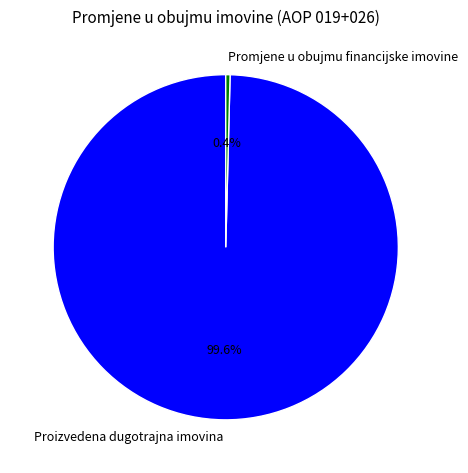

What is the ratio of the value at Proizvedena dugotrajna imovina to the value at Promjene u obujmu financijske imovine?

247.5